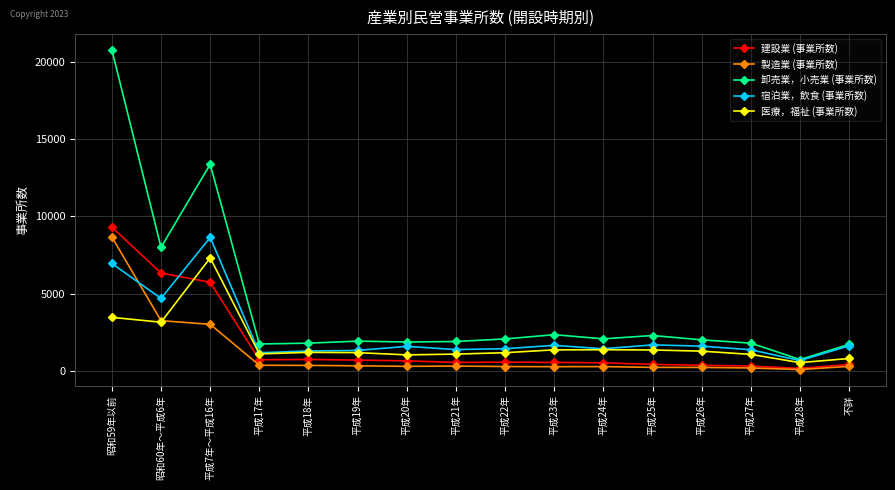

How many times do 宿泊業，飲食 (事業所数) and 建設業 (事業所数) cross each other?

1